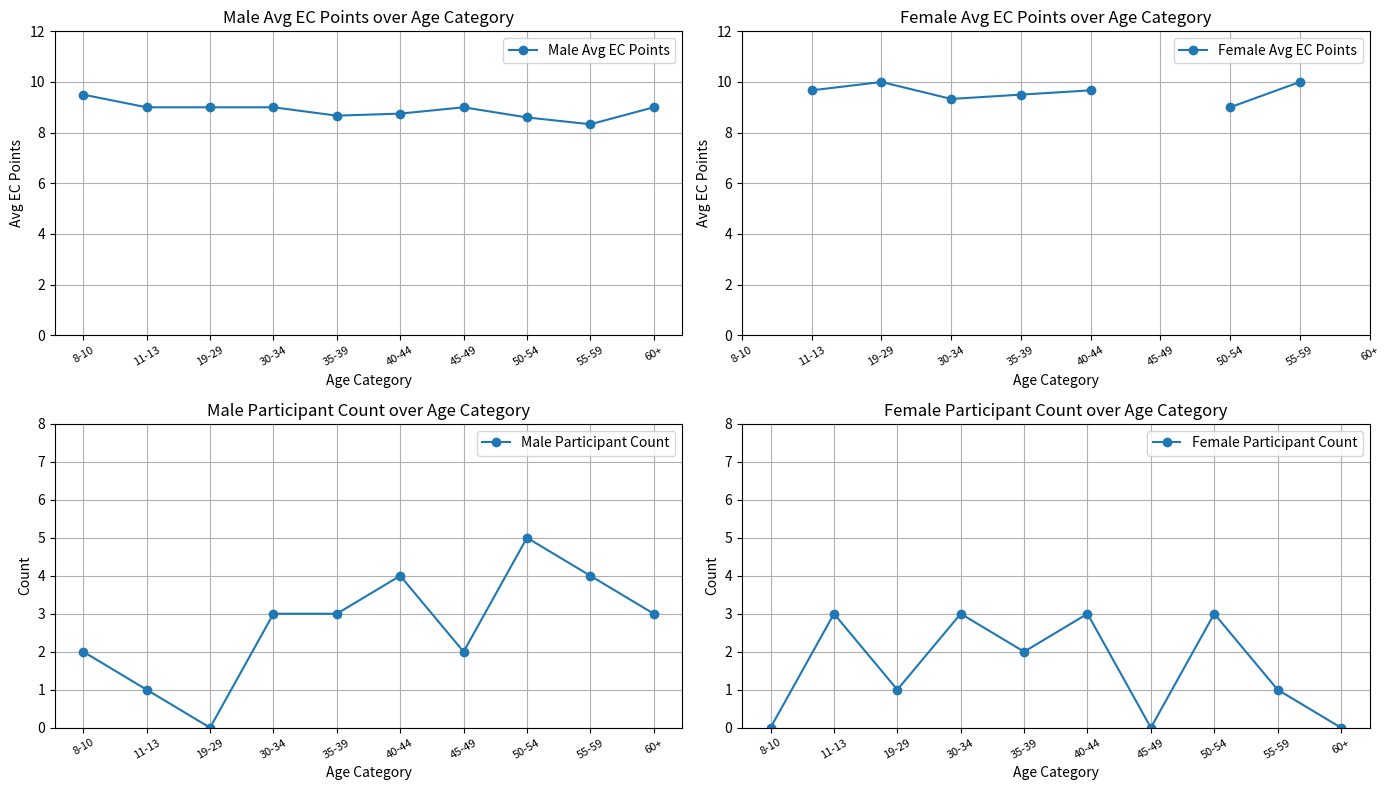

At which label does Female Avg EC Points first exceed 9?

11-13